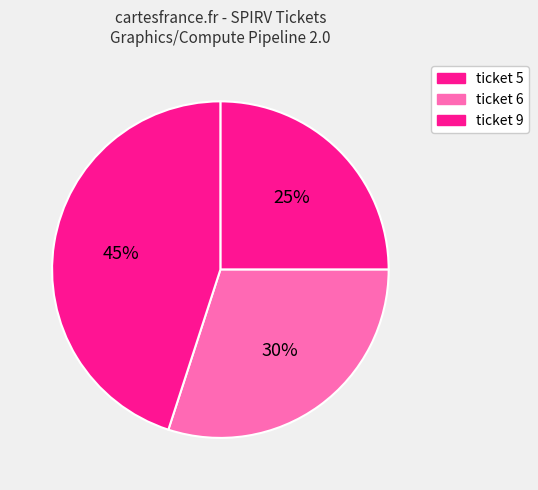

Which category has the smallest portion of the pie?

ticket 5